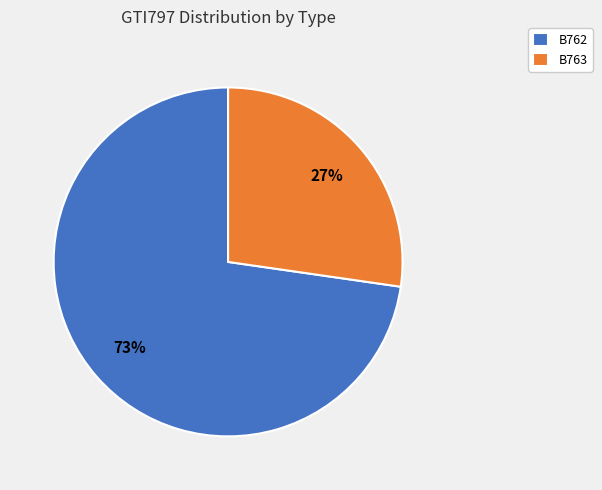

To the nearest percent, what percentage of the pie is B762?

73%